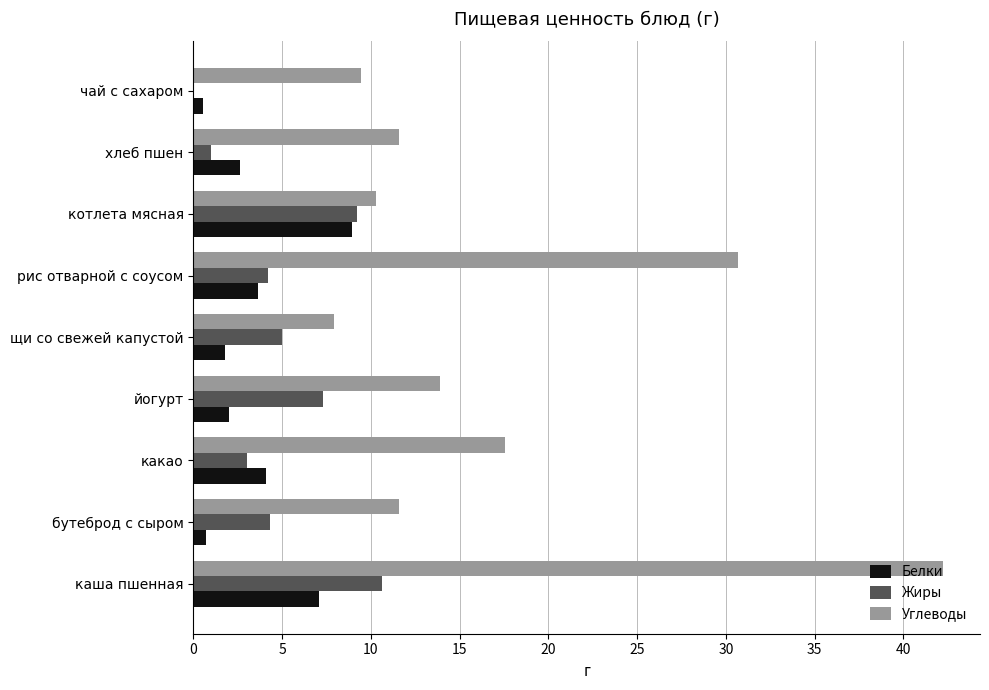

What are all the series names shown in the legend?

Белки, Жиры, Углеводы